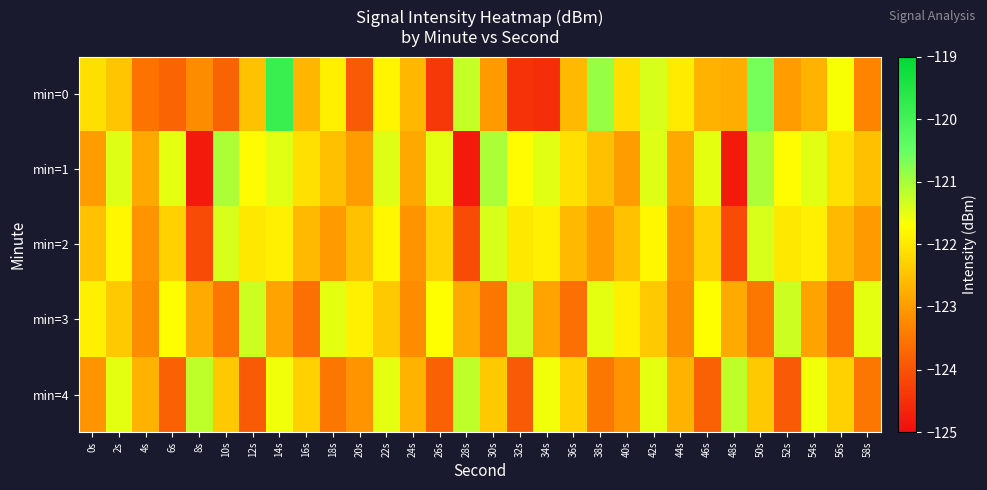

At which category is the sum across all series the highest?

14s